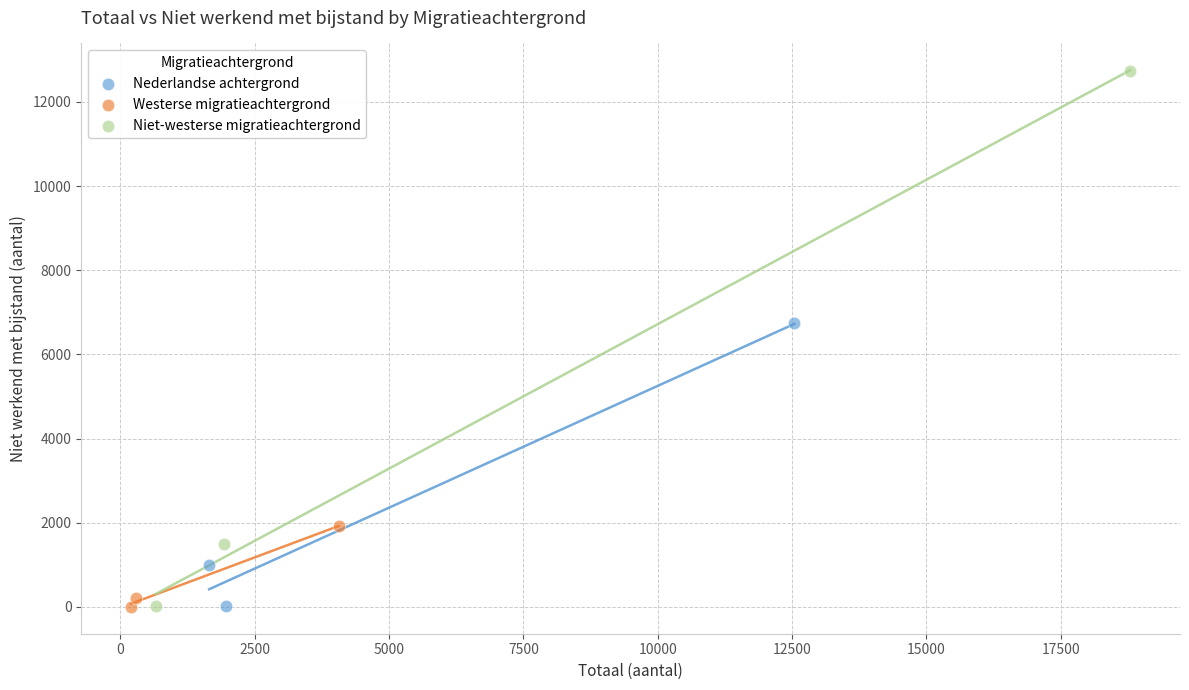

Which series has the largest Y range (max minus min)?

Niet-westerse migratieachtergrond